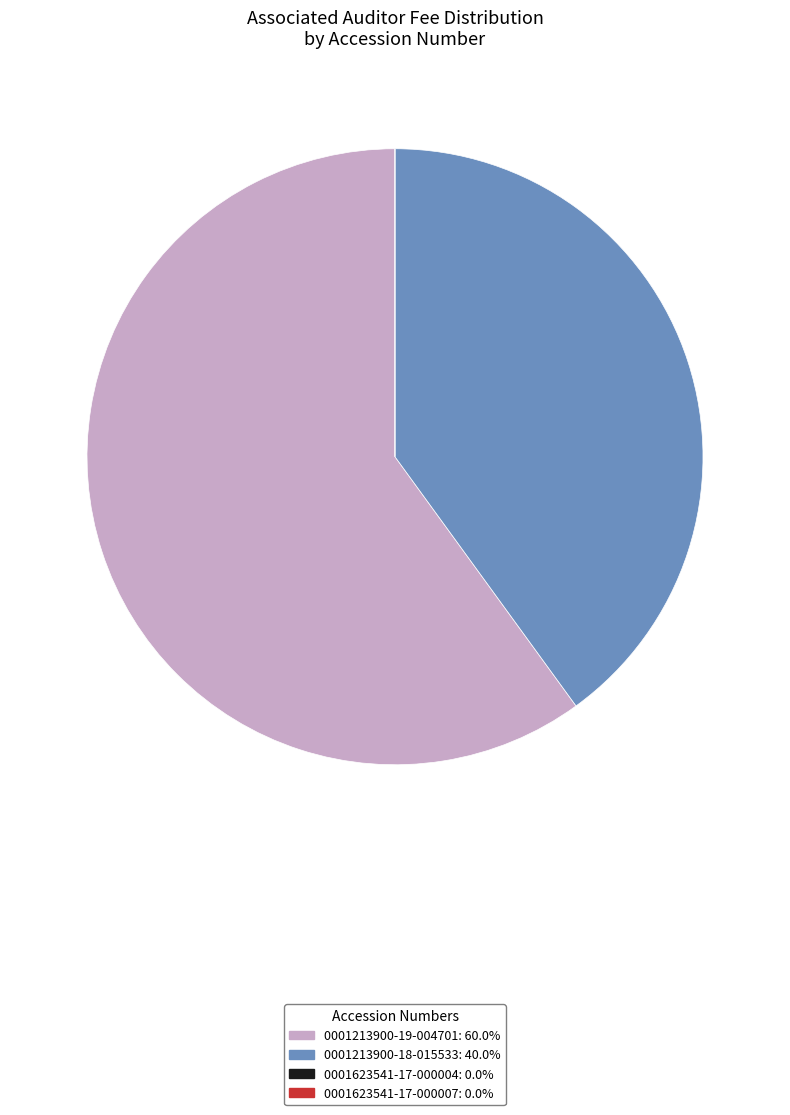

What is the majority slice?

0001213900-19-004701